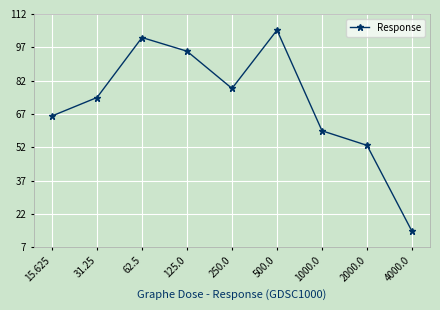

Rank the categories by value from lowest to highest.

4000.0, 2000.0, 1000.0, 15.625, 31.25, 250.0, 125.0, 62.5, 500.0